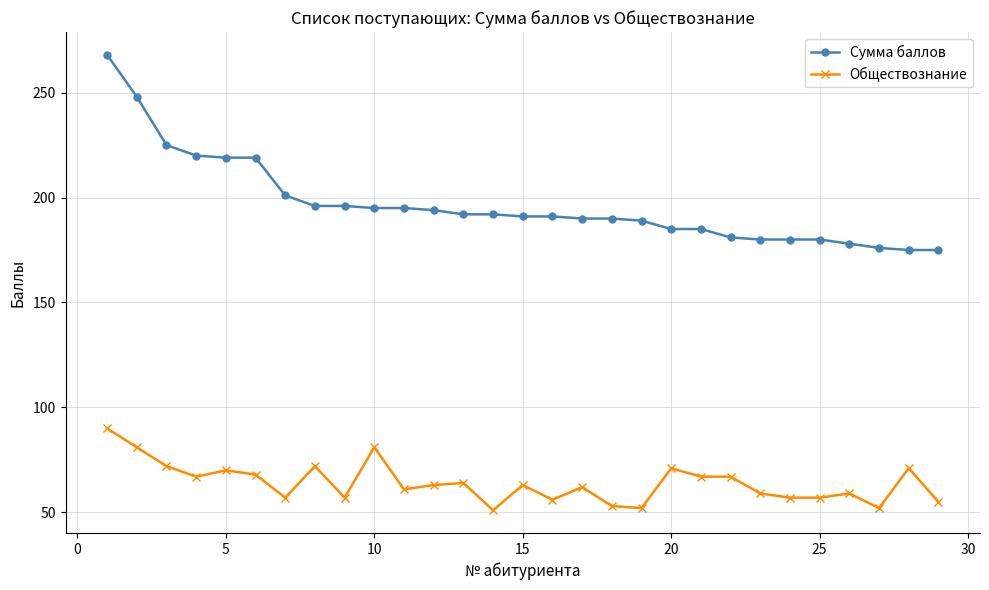

True or false: Обществознание and Сумма баллов cross at least once.

False